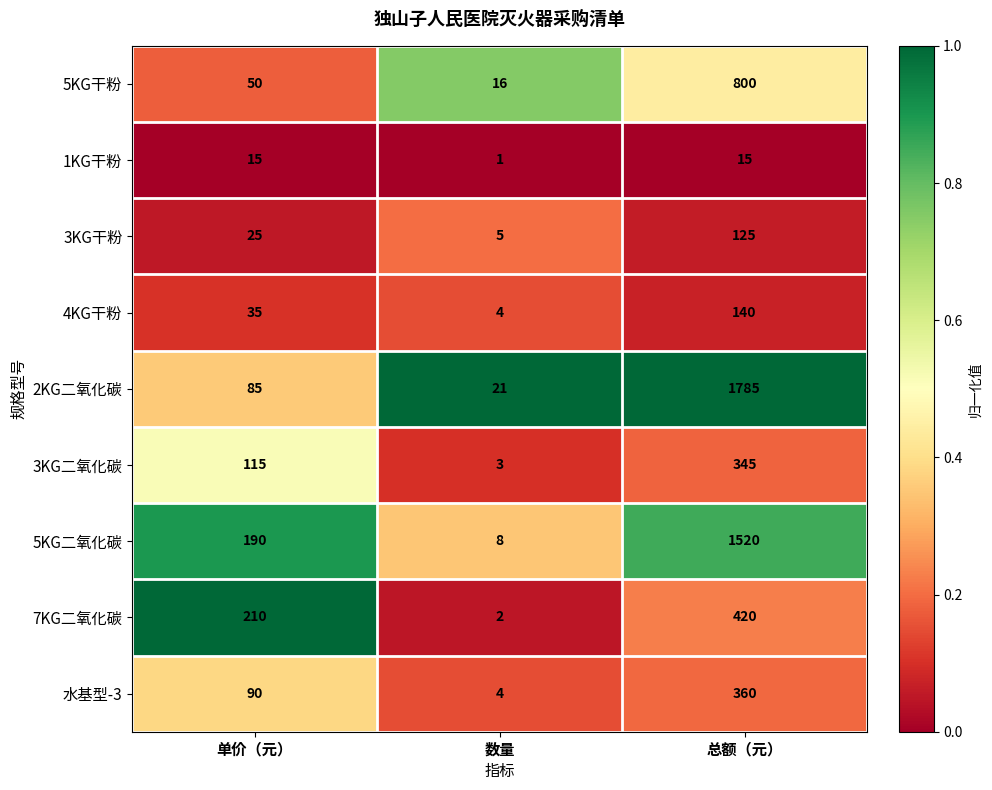

Which category has the lowest value across all series?

数量